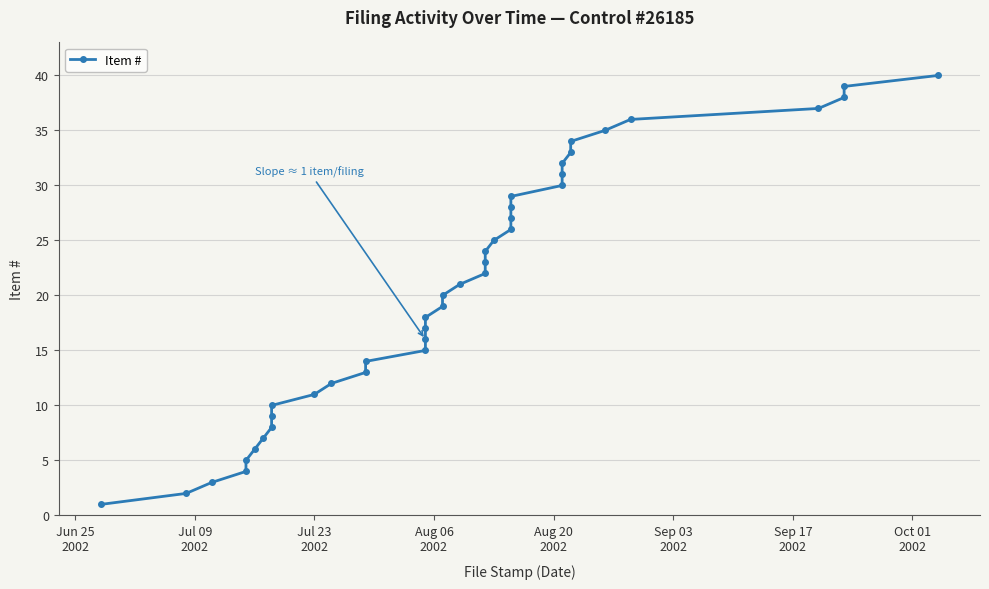

What is the smallest value displayed?

1